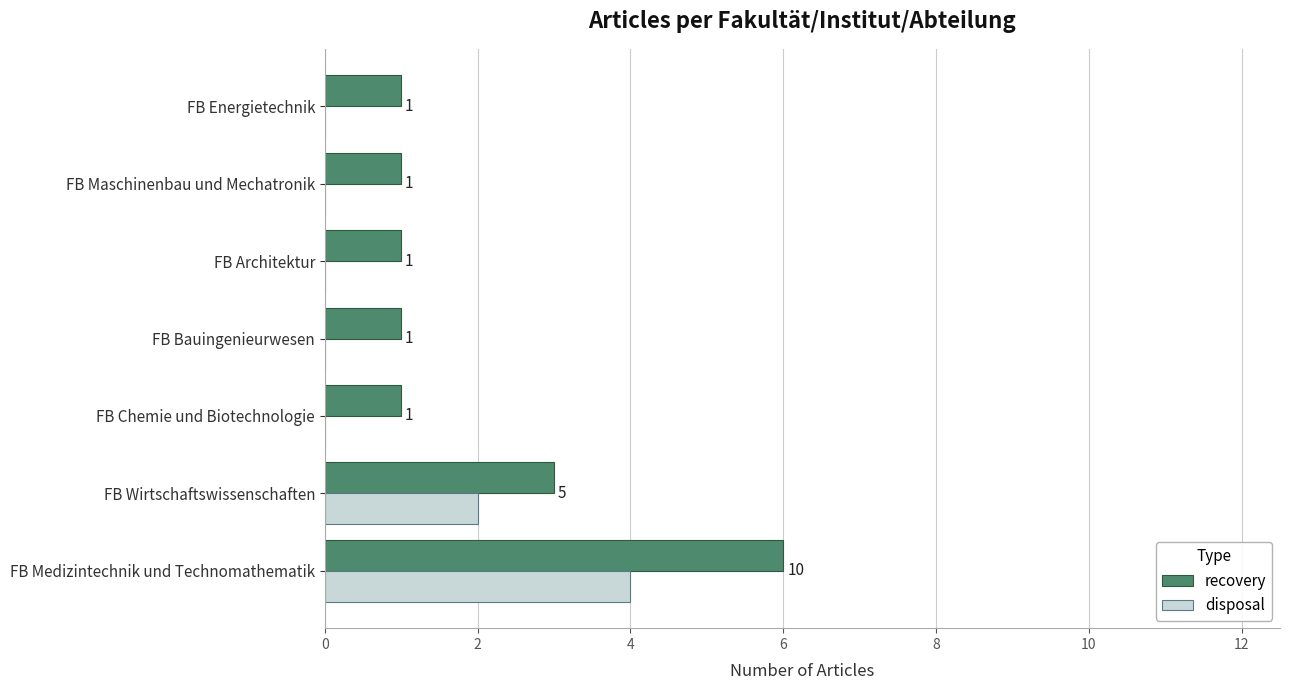

How many distinct data groups are displayed?

2